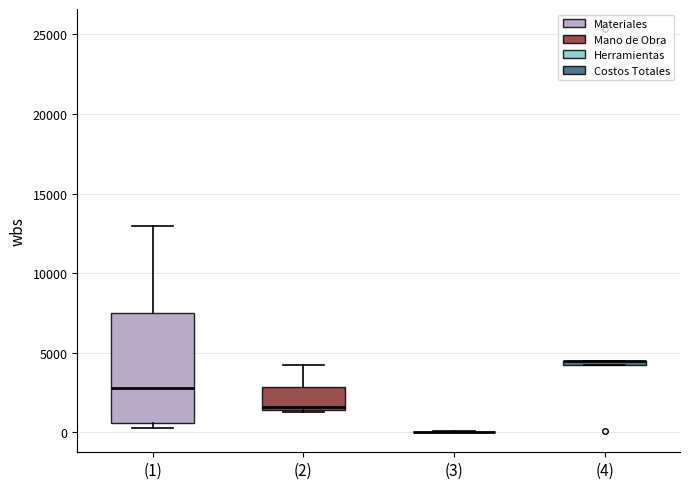

Which box is the tallest, from its lower edge to its upper edge?

(1)